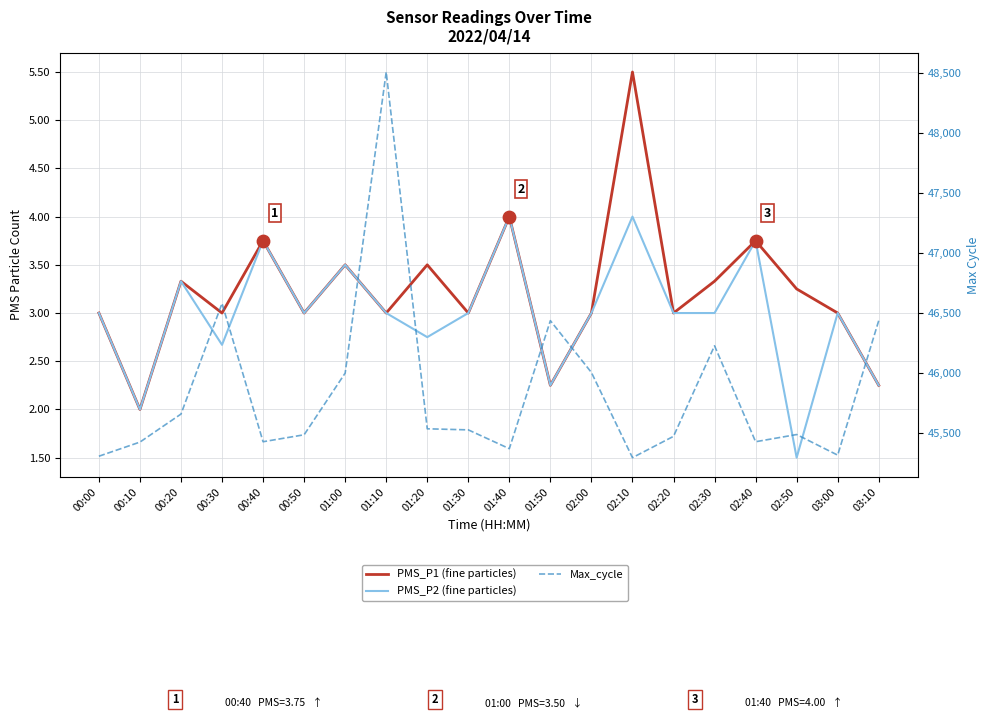

At which category is the sum across all series the highest?

01:10